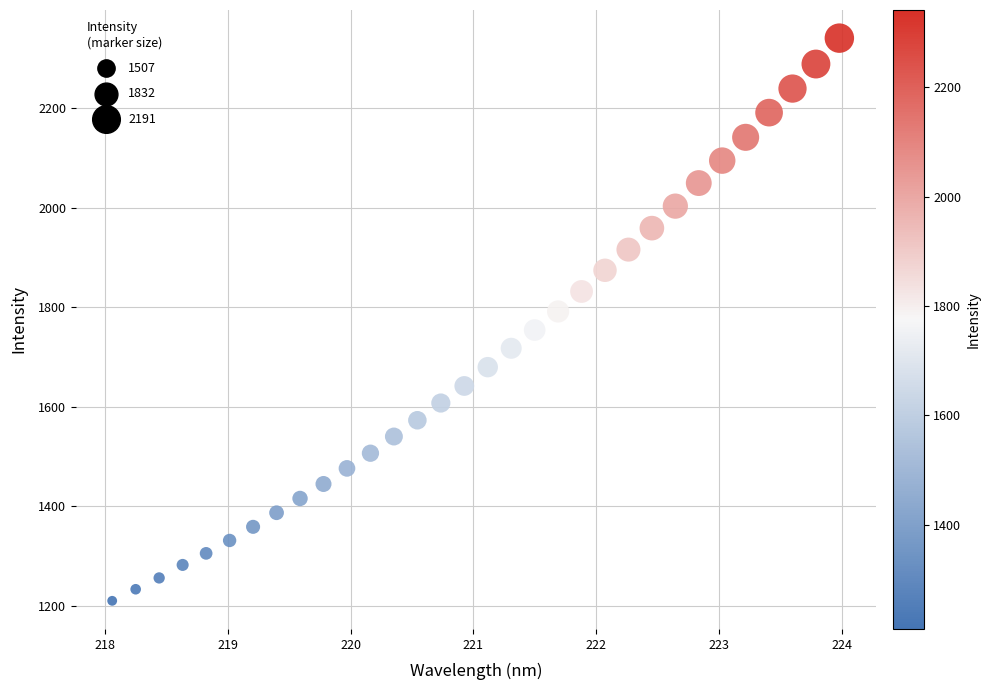

What is the range of X values (max minus min)?

5.9